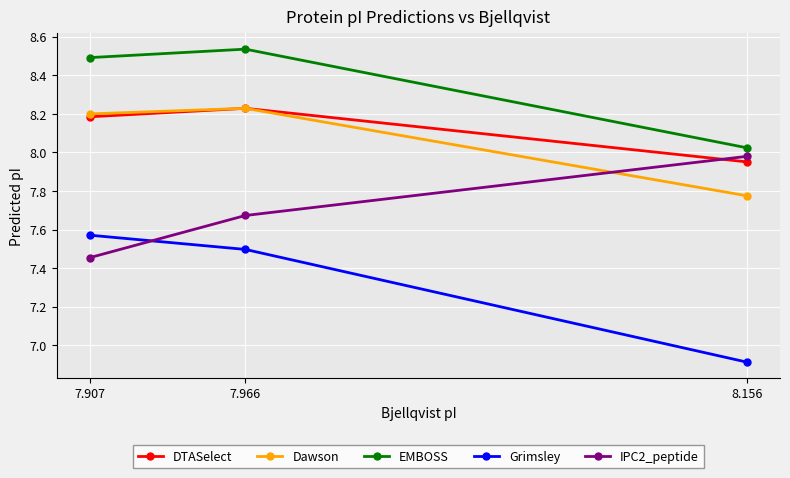

The Dawson series shows 8.2 at 7.966. True or false?

True